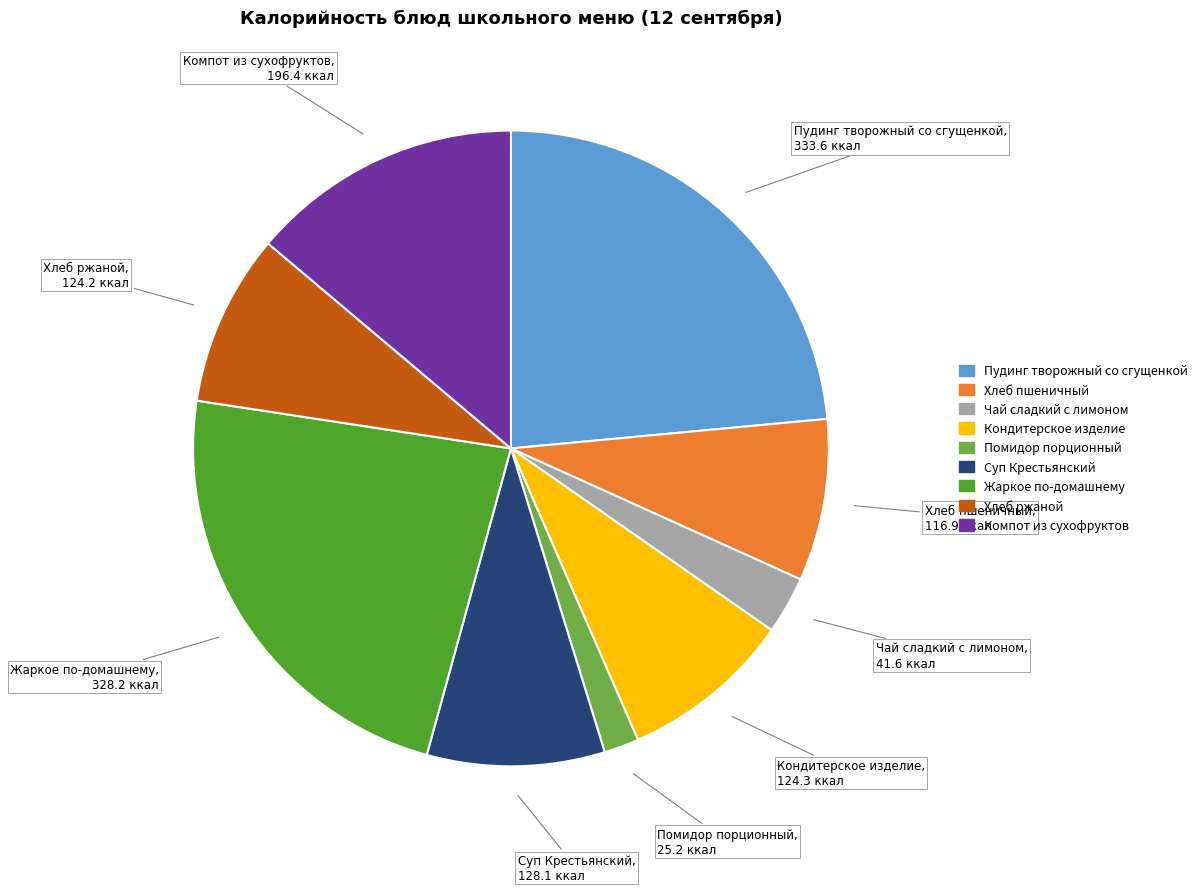

What is the smallest slice in the pie chart?

Помидор порционный